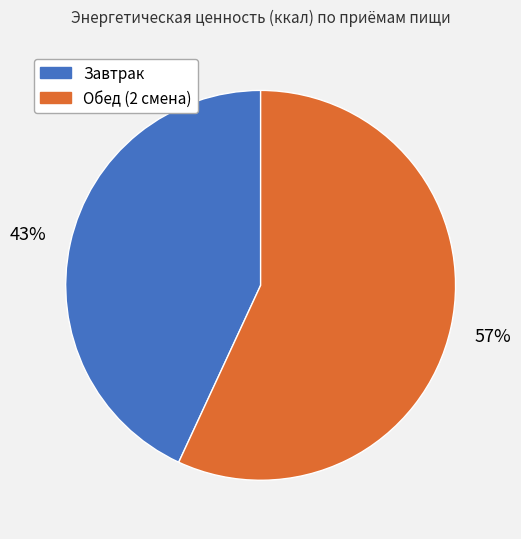

What is the ratio of the value at Завтрак to the value at Обед (2 смена)?

0.8